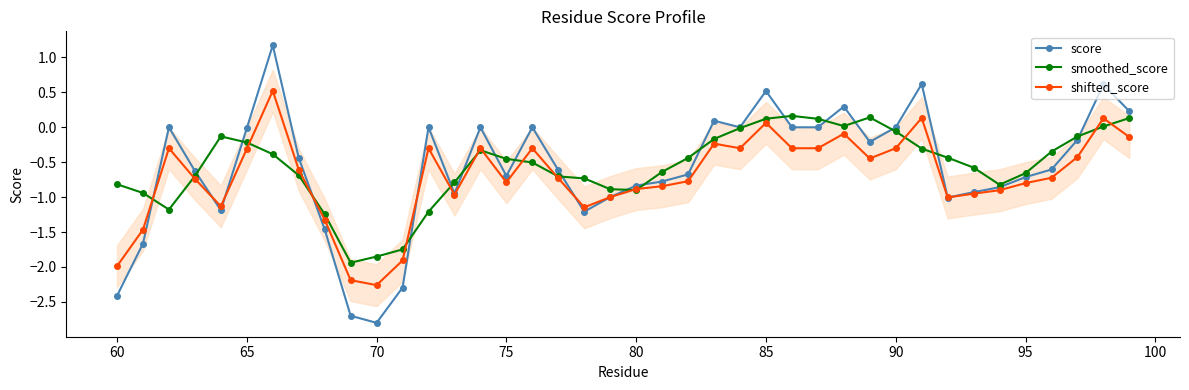

What is the maximum value for score?

1.2